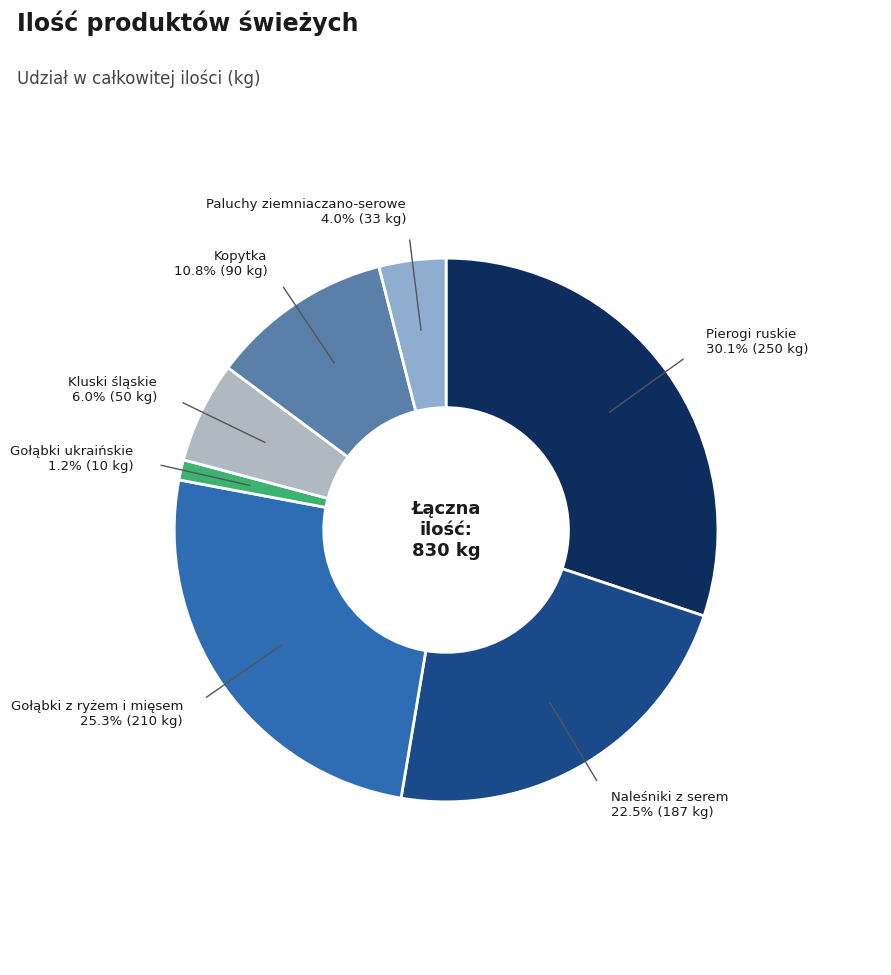

The Gołąbki z ryżem i mięsem slice represents 25% of the pie. True or false?

True